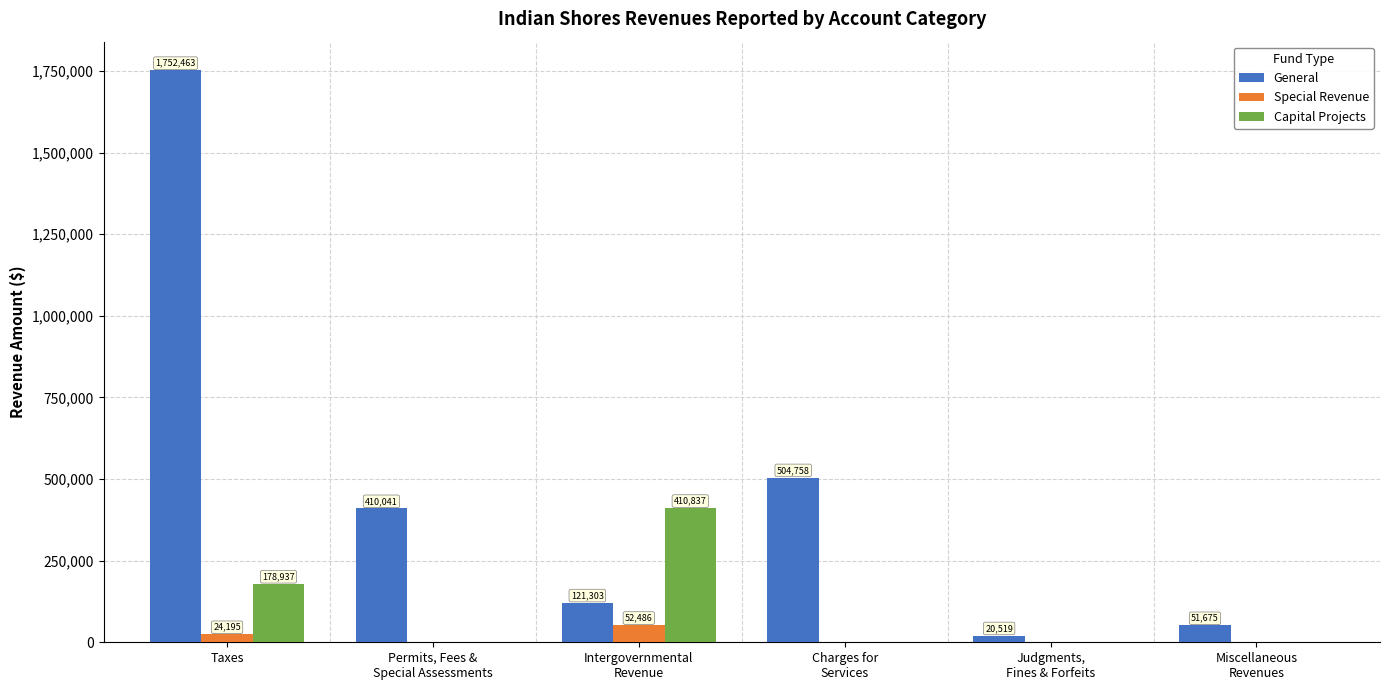

Count the Capital Projects values in the range 0 to 178937.

5